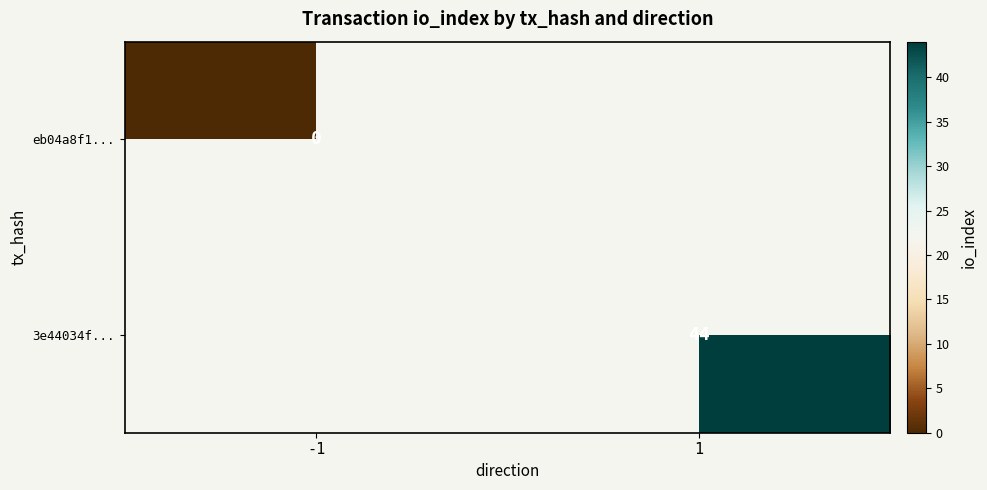

The 3e44034f... series shows 44 at 1. True or false?

True